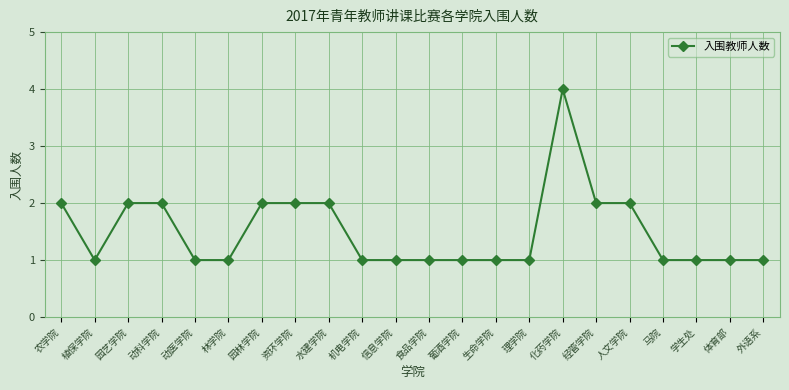

Reading left to right, list all the values displayed in this chart.

2	1	2	2	1	1	2	2	2	1	1	1	1	1	1	4	2	2	1	1	1	1